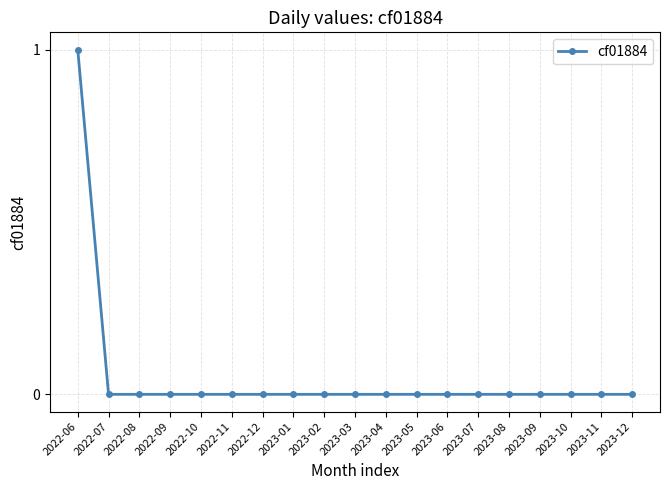

The value at 2022-07 is 0. True or false?

True